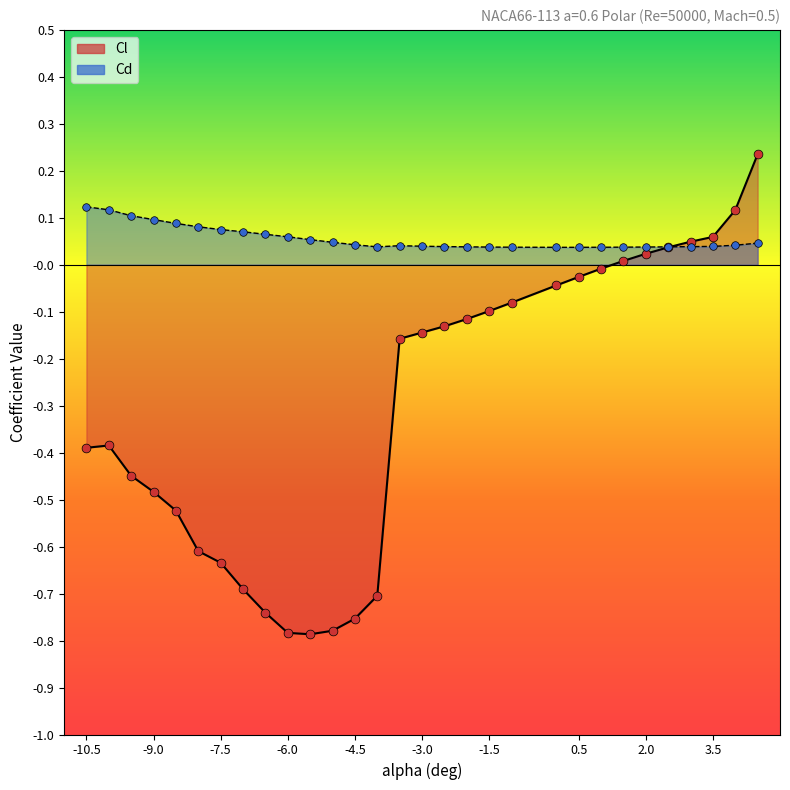

Which series has the largest Y range (max minus min)?

Cl